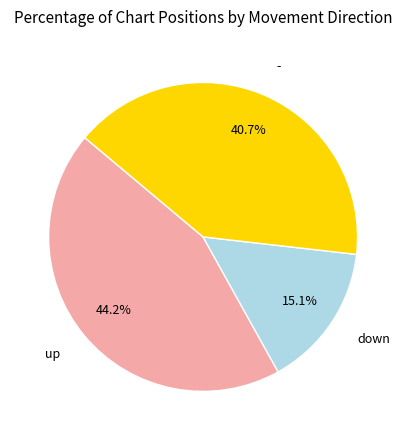

Is there any slice that represents more than half of the pie?

No